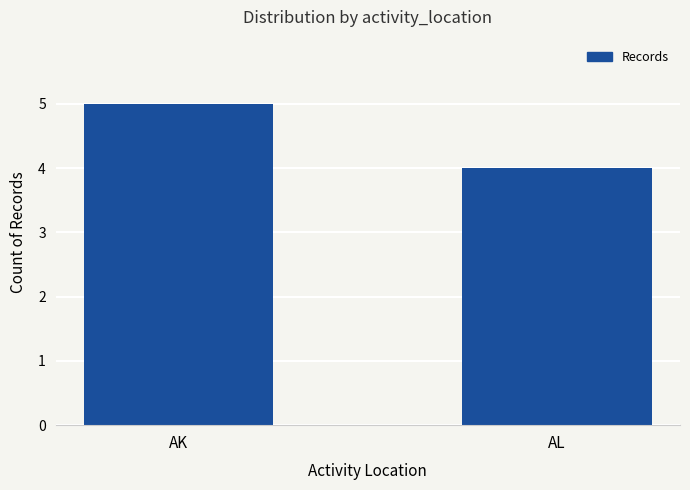

What is the change in value from AK to AL?

-1